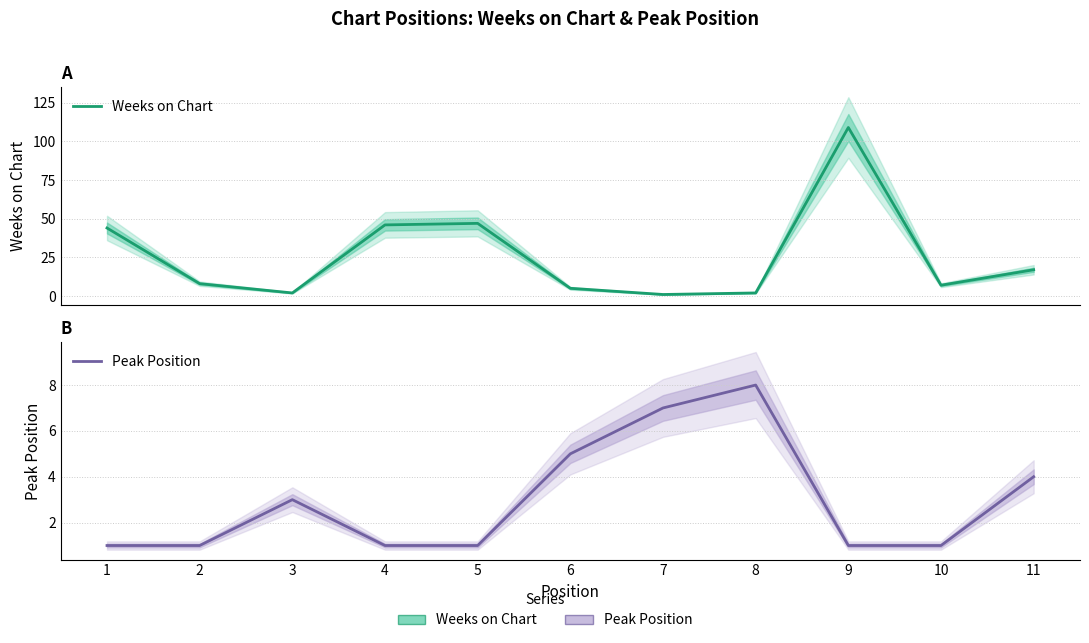

What is the value of the Peak Position point at the 2nd from the left?

1